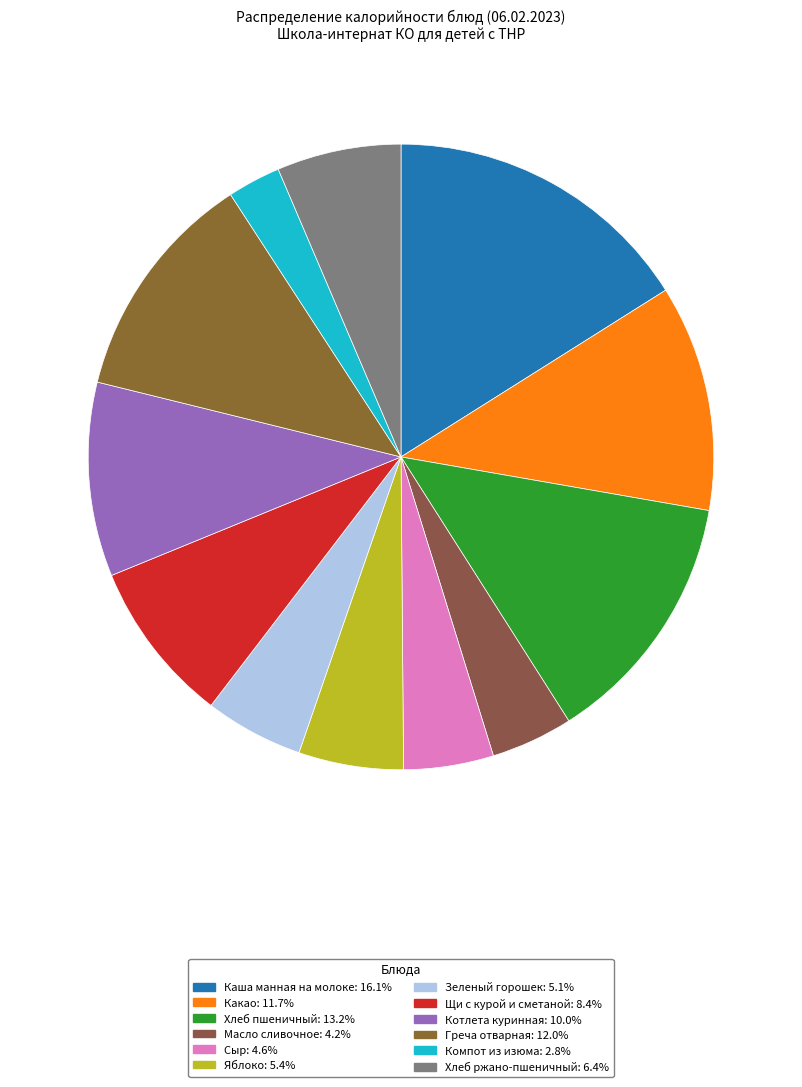

Which slice is the largest?

Каша манная на молоке